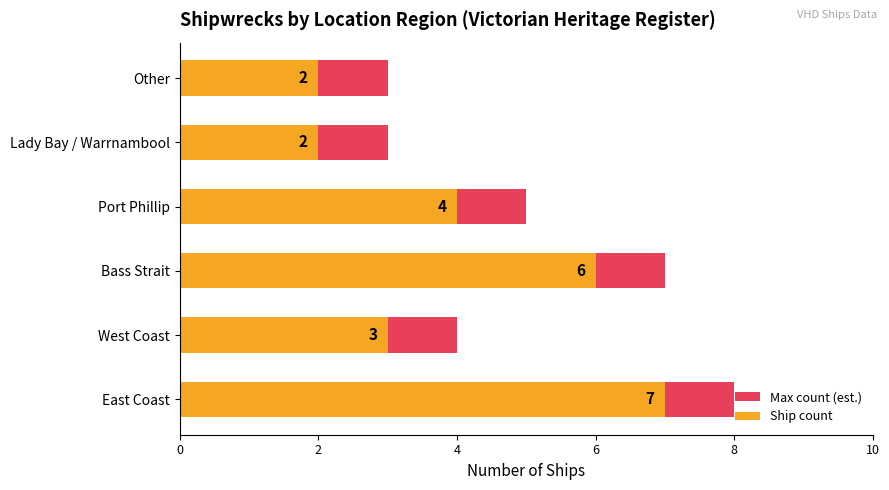

Reading left to right, transcribe all the data shown in this chart.

Max count (est.): 8	4	7	5	3	3
Ship count: 7	3	6	4	2	2